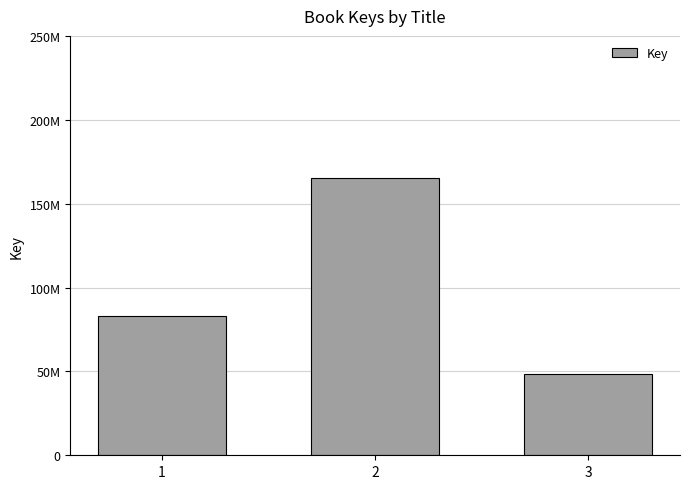

List the labels in order of value, largest first.

2, 1, 3